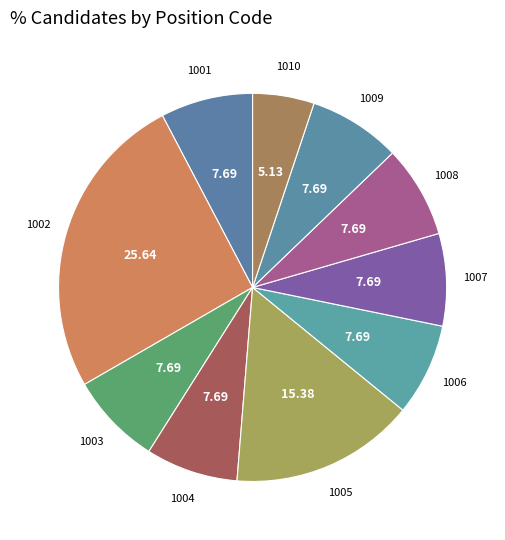

The 1006 slice represents 1% of the pie. True or false?

False